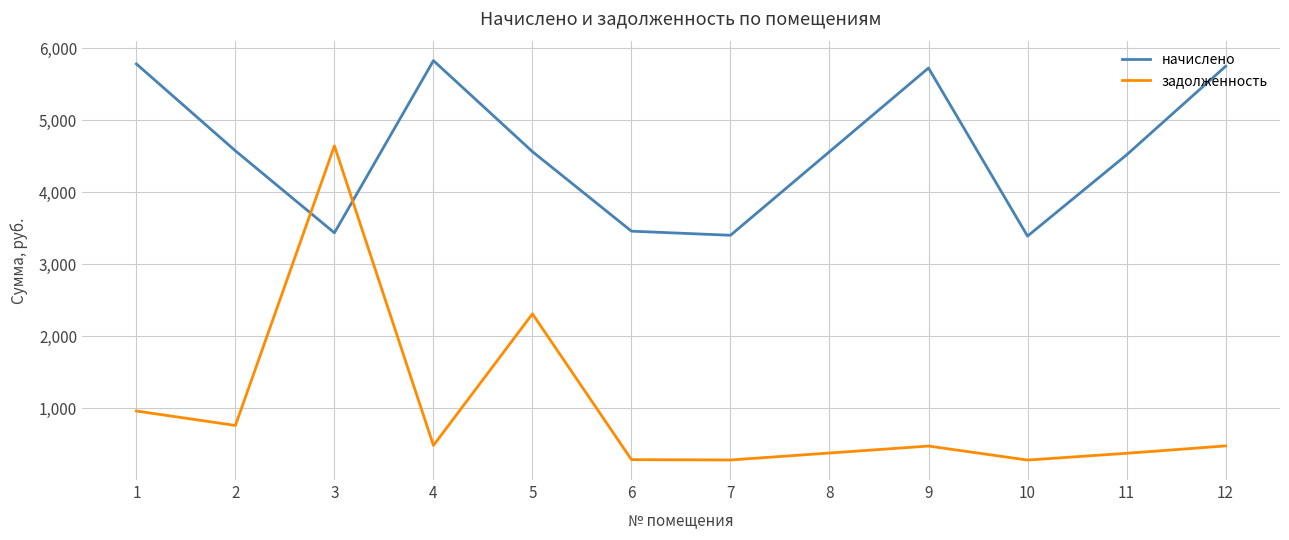

Rank the series by their average value, from lowest to highest.

задолженность, начислено